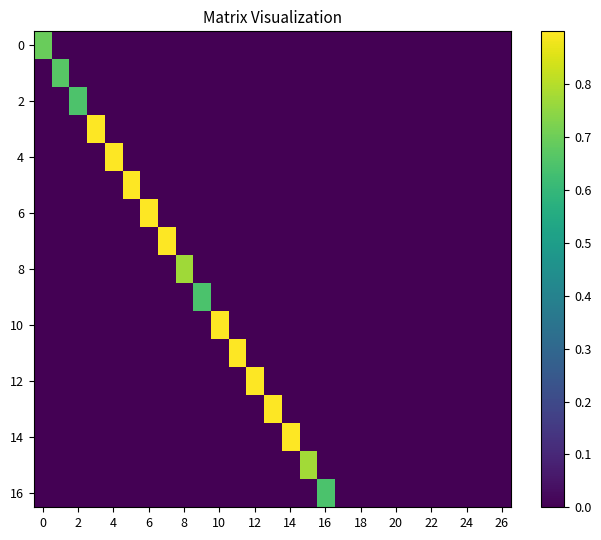

Which series has the largest total across all categories?

12